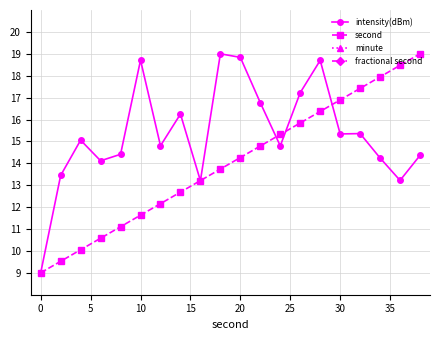

The intensity(dBm) series shows 3.8 at 10. True or false?

False